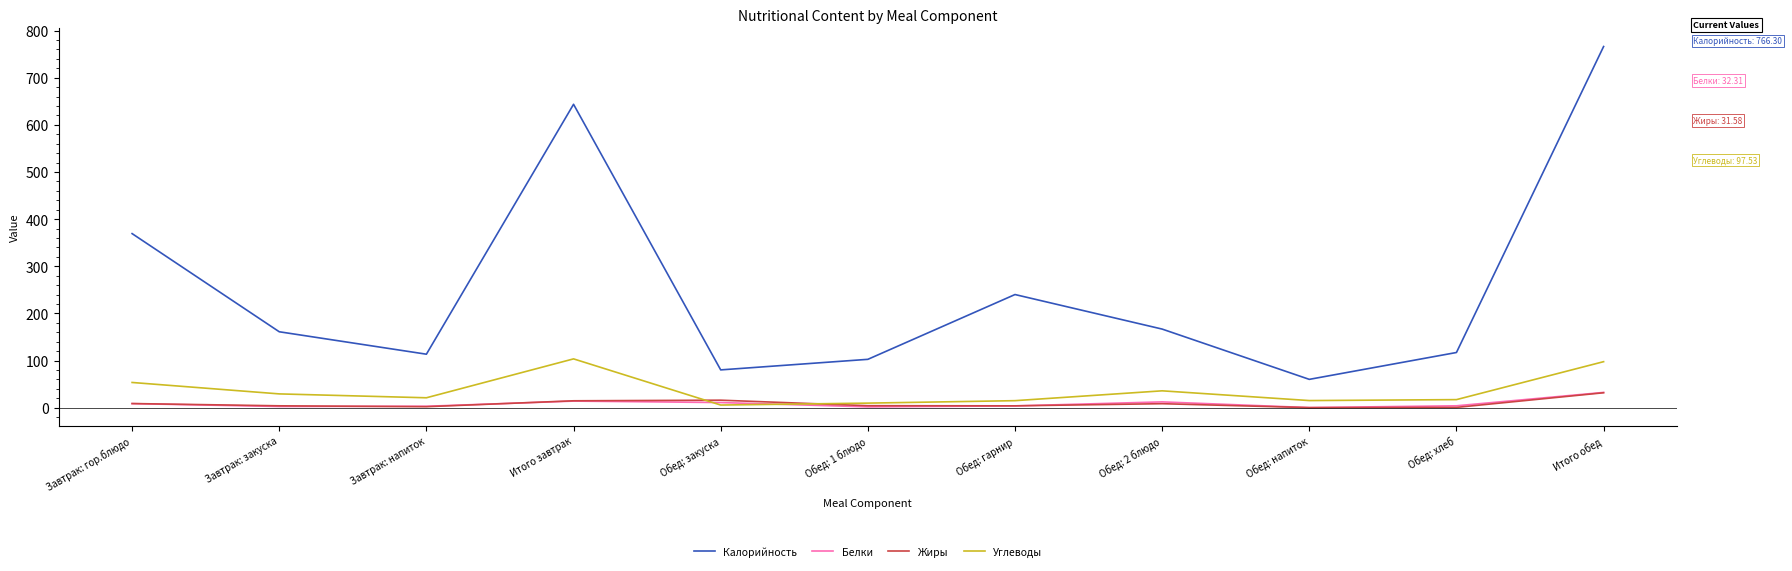

The value of Жиры at Обед: хлеб is 0.5. True or false?

True